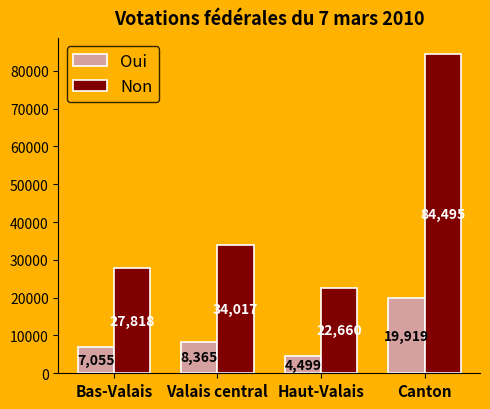

What is the label of the 4th bar from the right?

Bas-Valais